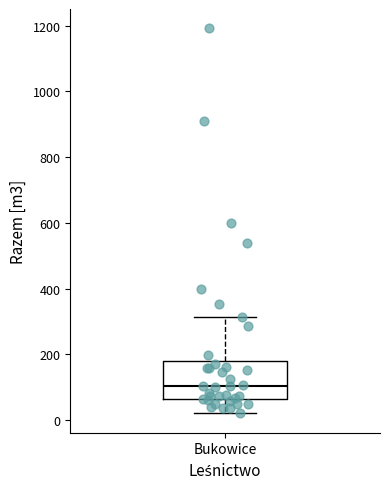

Where does the median line of the box for Bukowice sit on the y-axis? The values are not printed on the chart, so give them approximately, as read against the axis.

100